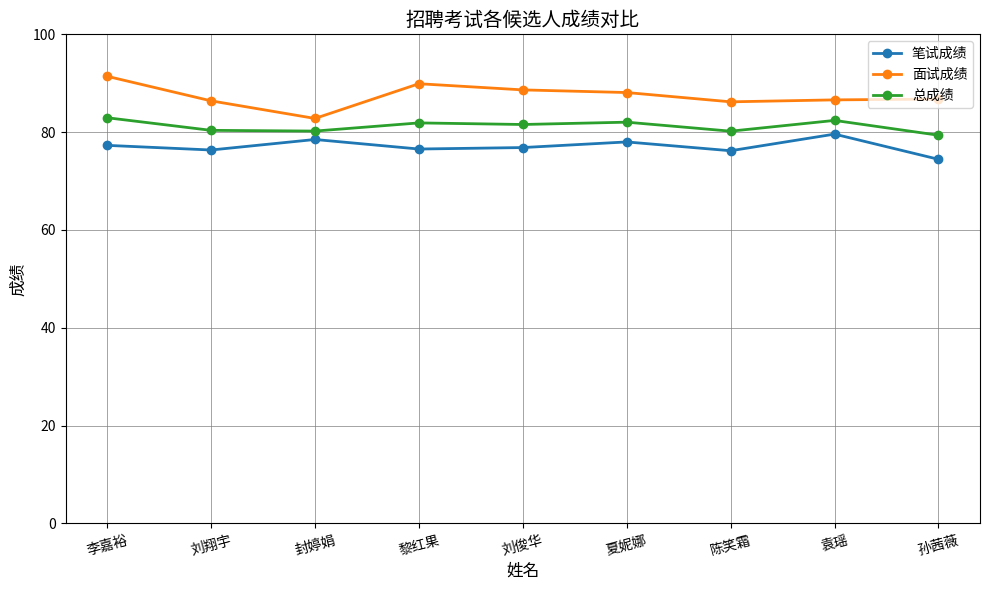

How many lines are shown in the chart?

3